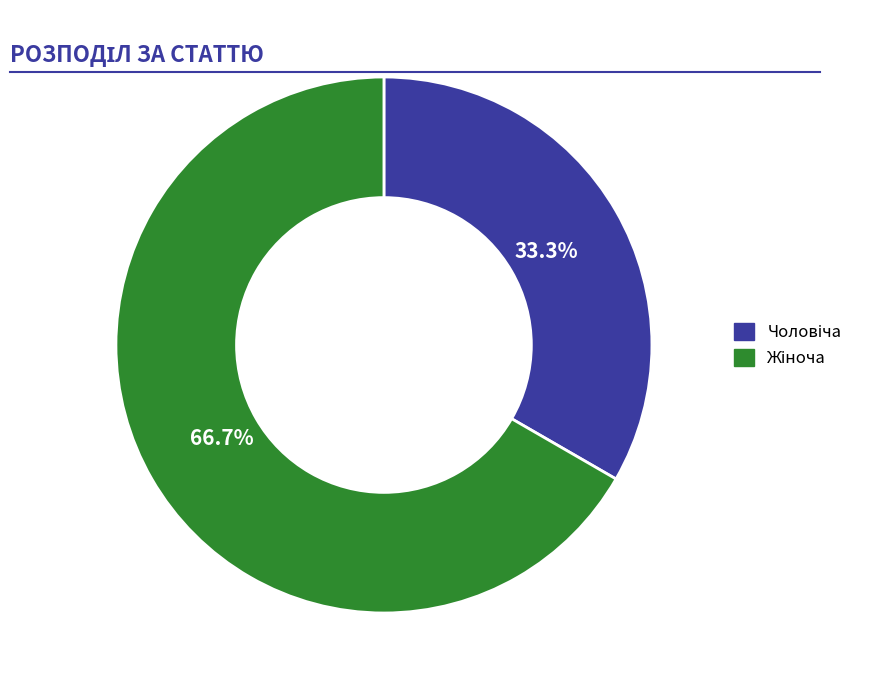

To the nearest percent, what is the difference between the largest and smallest slice percentages?

33%